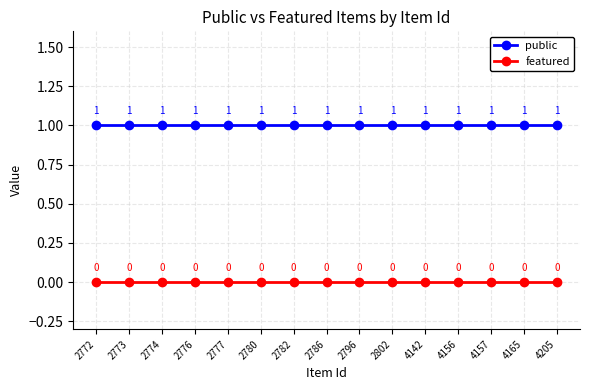

True or false: featured has more than 1 interior local peaks.

False